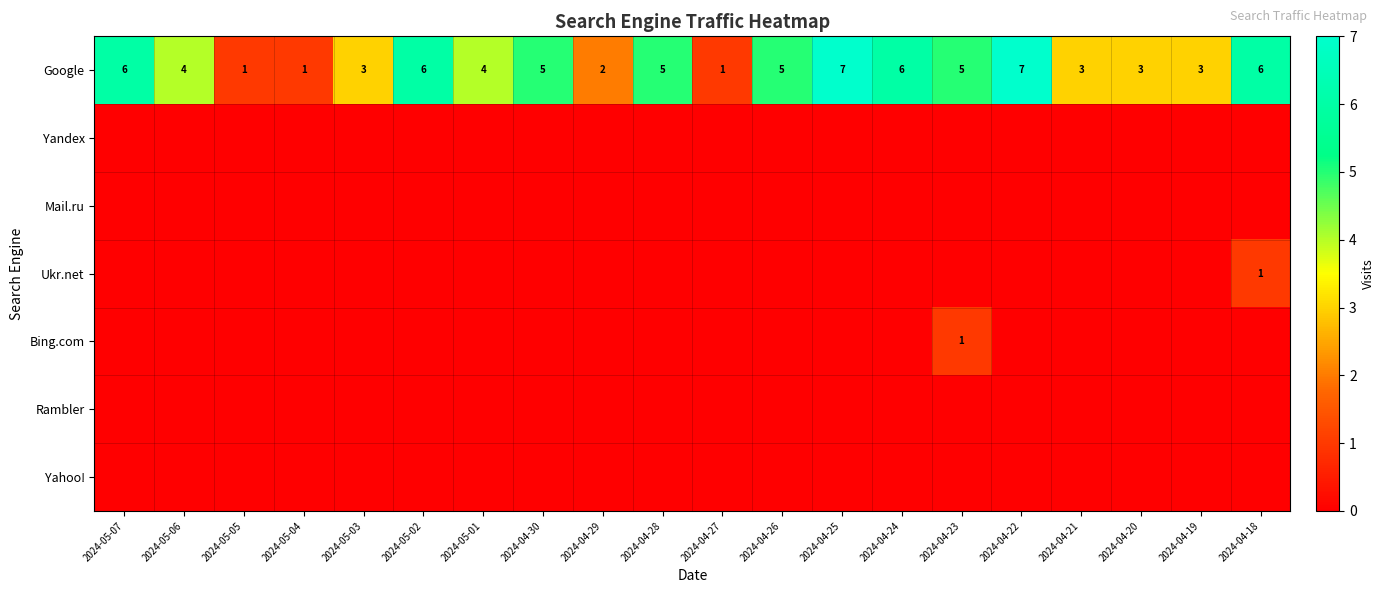

What is the sum of all Google values?

83